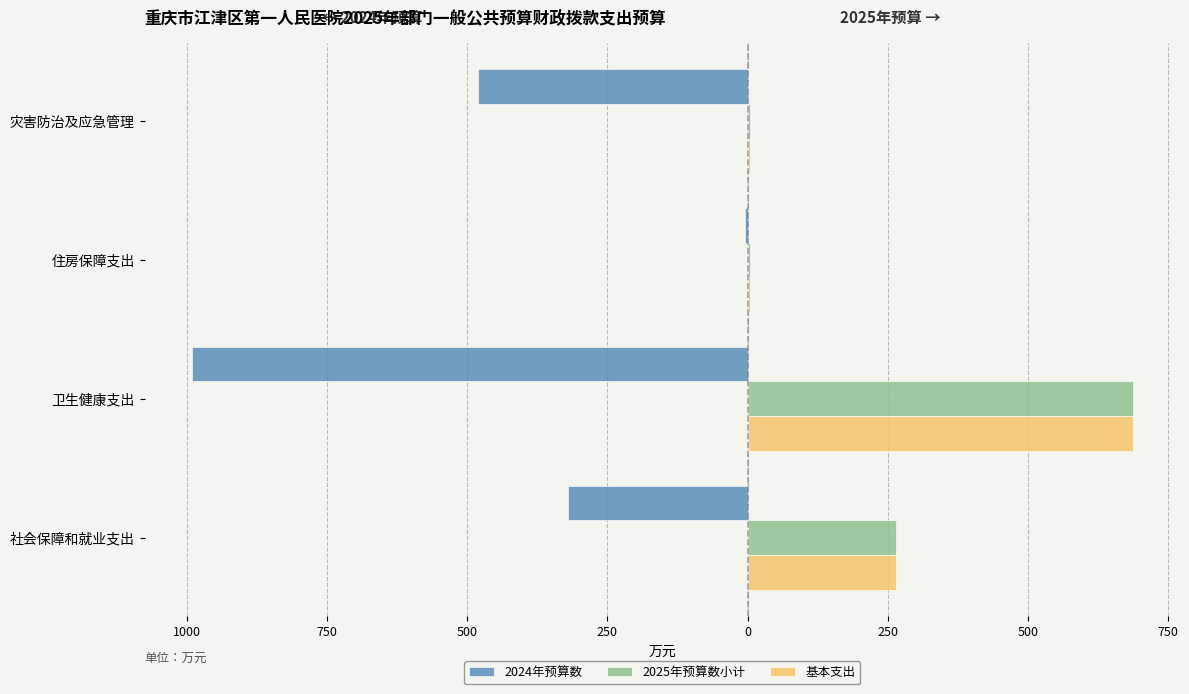

What is the sum of all 2025年预算数小计 values?

960.7